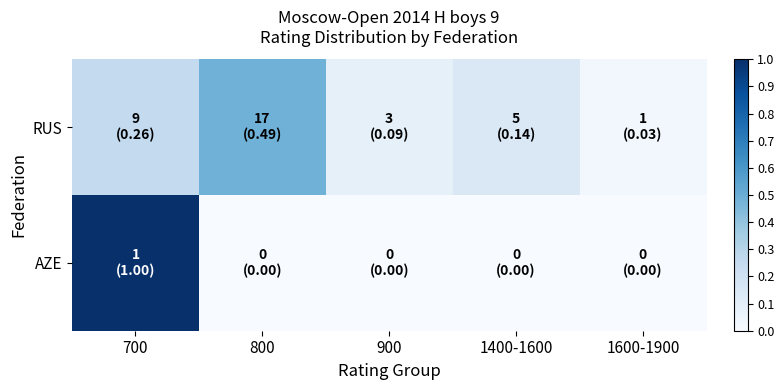

Which label corresponds to the largest value in the chart?

700